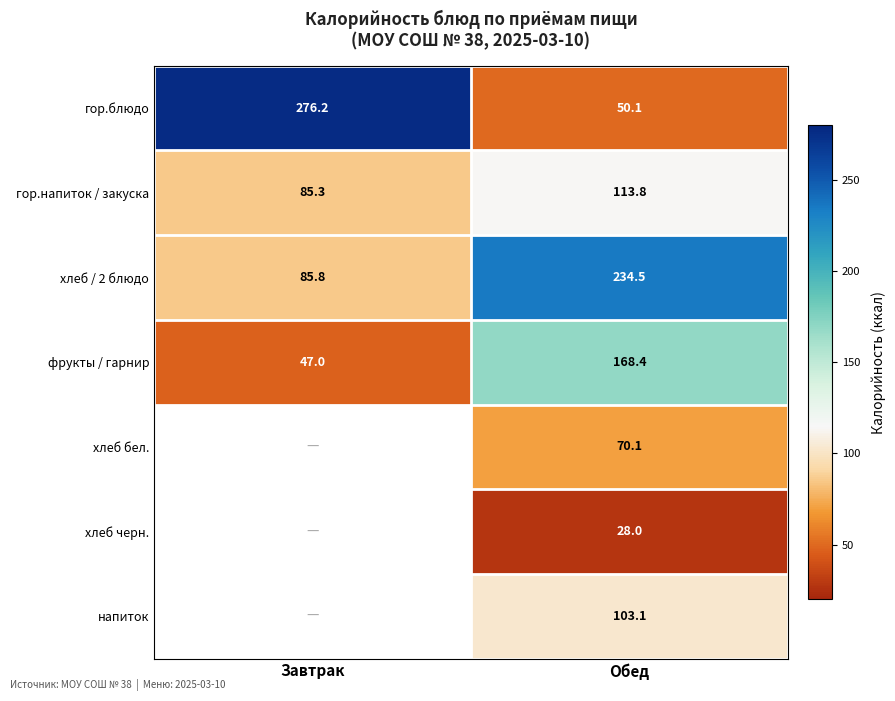

Which has a higher value, Обед or Завтрак?

Завтрак